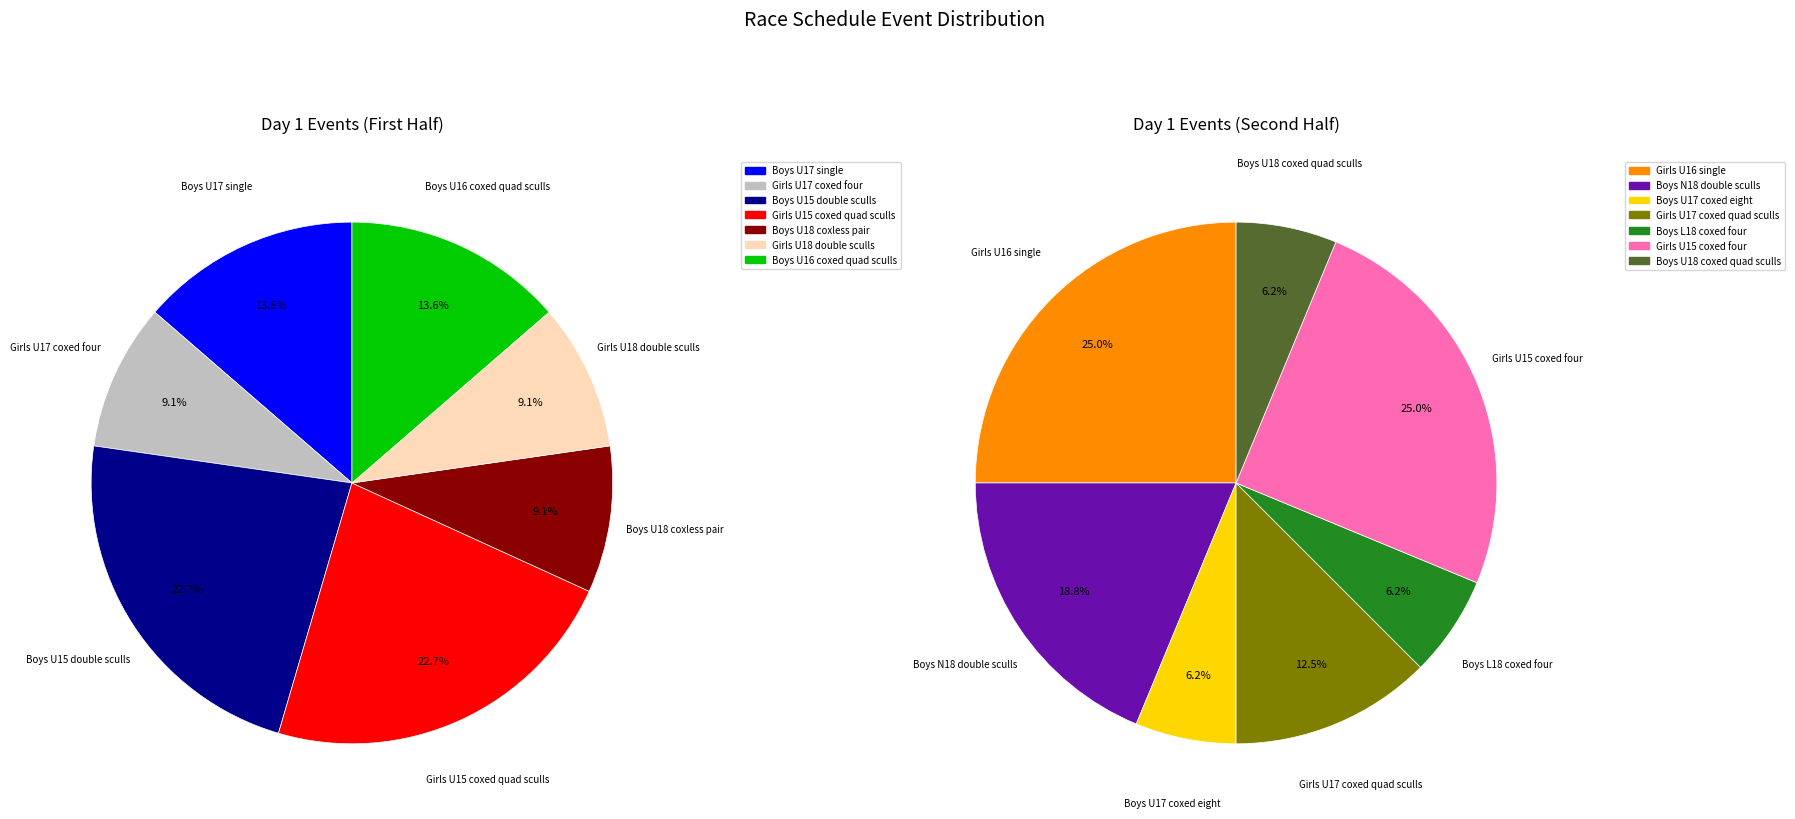

How many slices are in this pie chart?

14